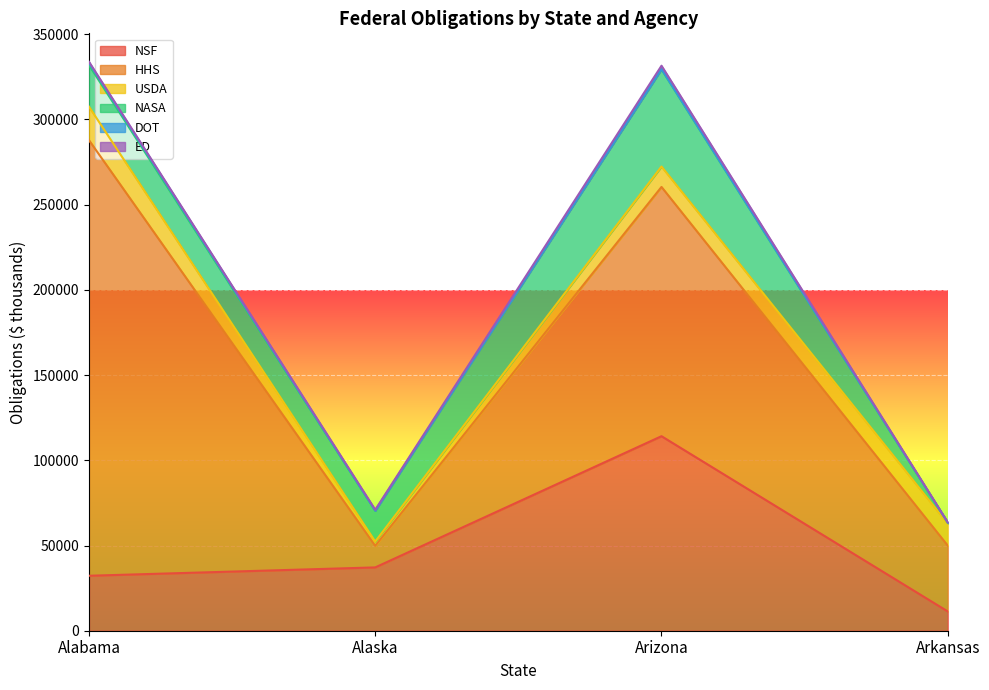

Count the number of categories in the chart.

4